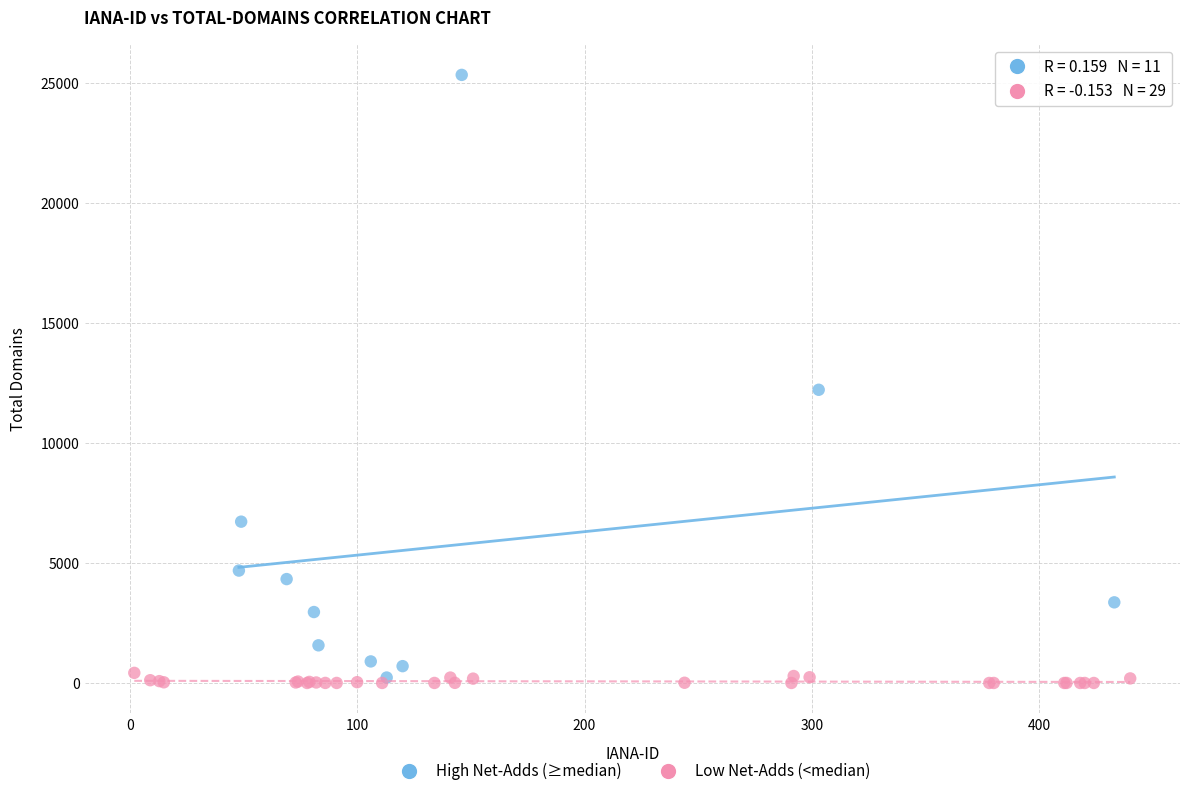

Which series has the widest spread of Y values?

High Net-Adds (≥median)